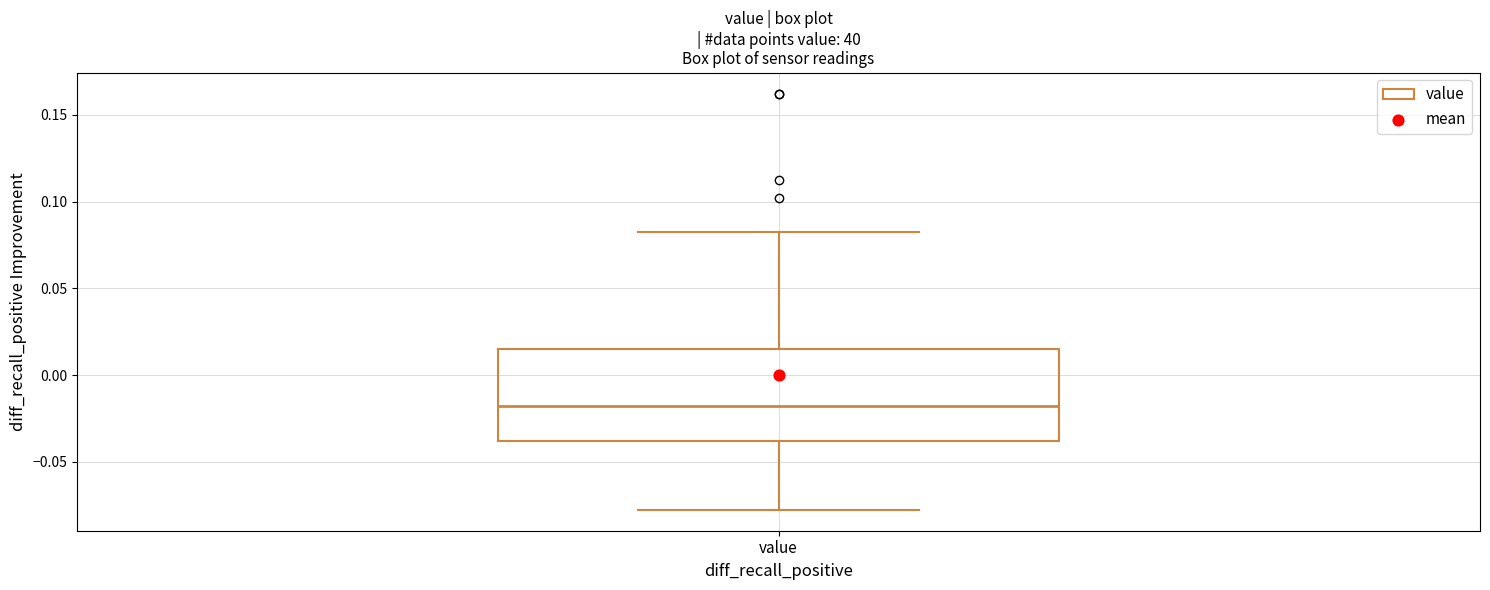

Where does the lower whisker of the box for value end on the y-axis? The values are not printed on the chart, so give them approximately, as read against the axis.

-0.080